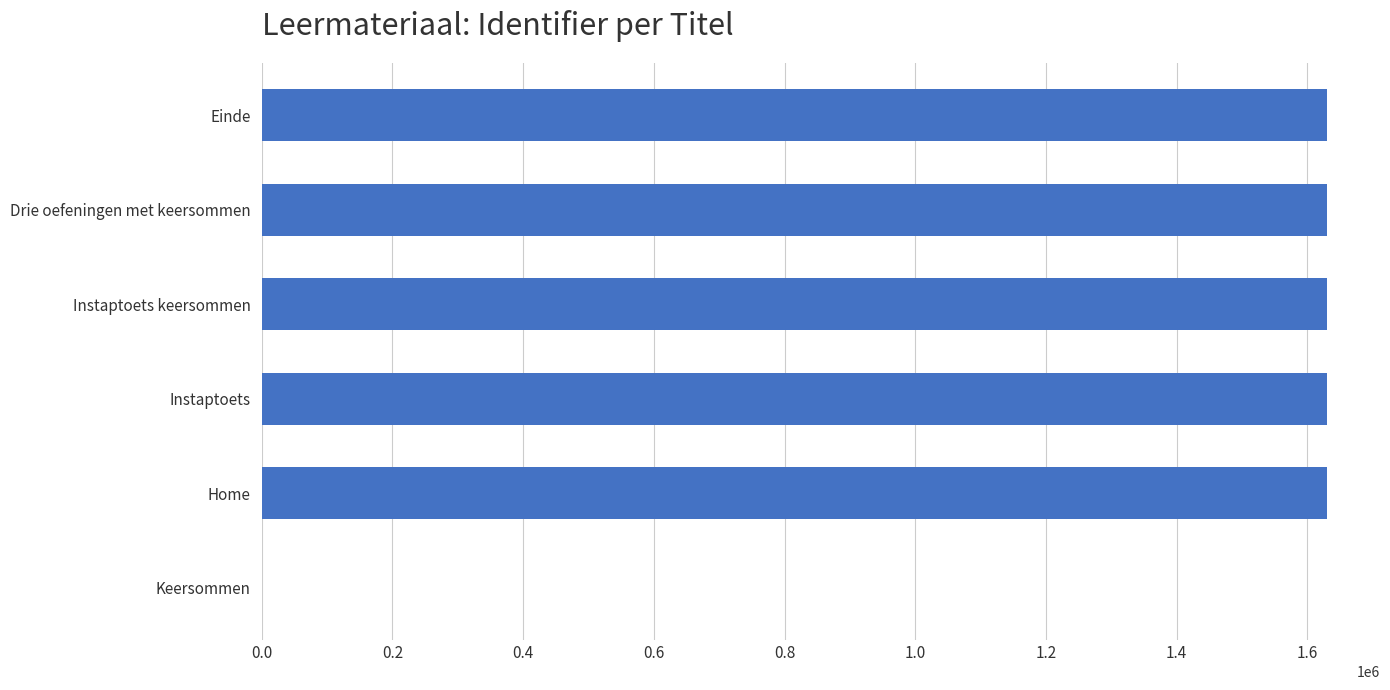

What is the sum of all values?

8147470